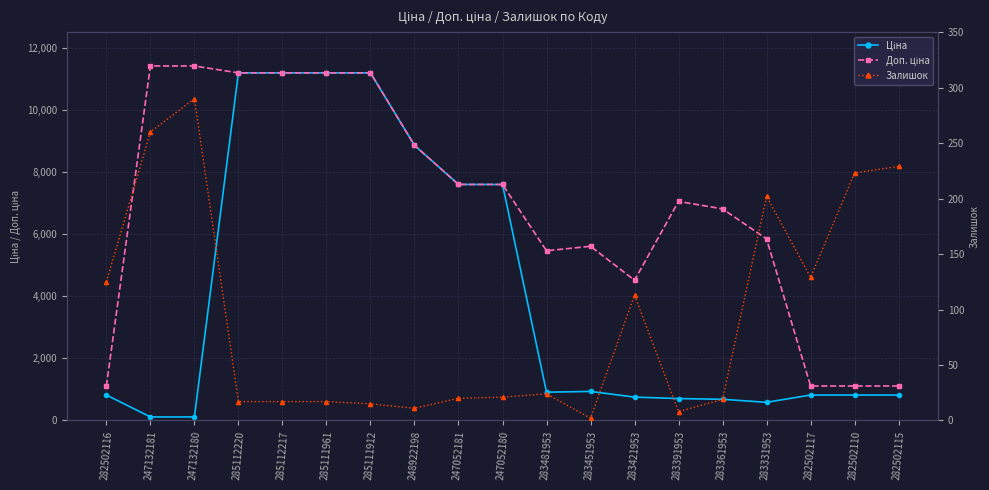

How many categories are shown in the chart?

19